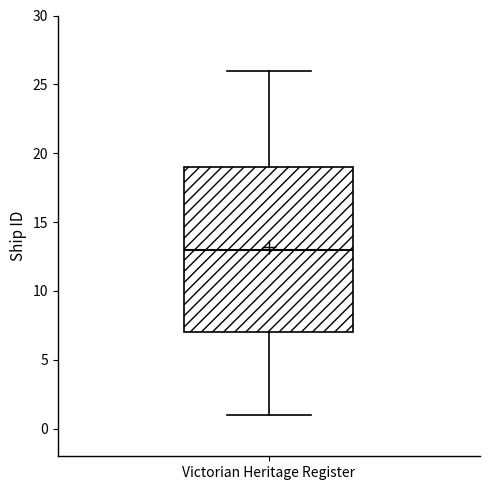

Where is the lower edge of the box for Victorian Heritage Register on the y-axis? The values are not printed on the chart, so give them approximately, as read against the axis.

7